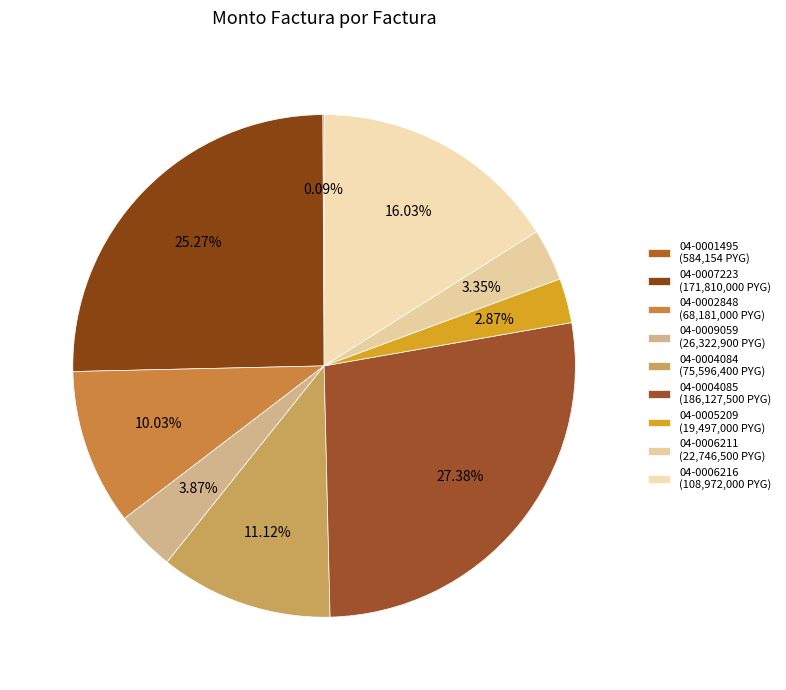

Rank the categories by value from lowest to highest.

002-004-0001495, 002-004-0005209, 002-004-0006211, 002-004-0009059, 002-004-0002848, 002-004-0004084, 002-004-0006216, 002-004-0007223, 002-004-0004085